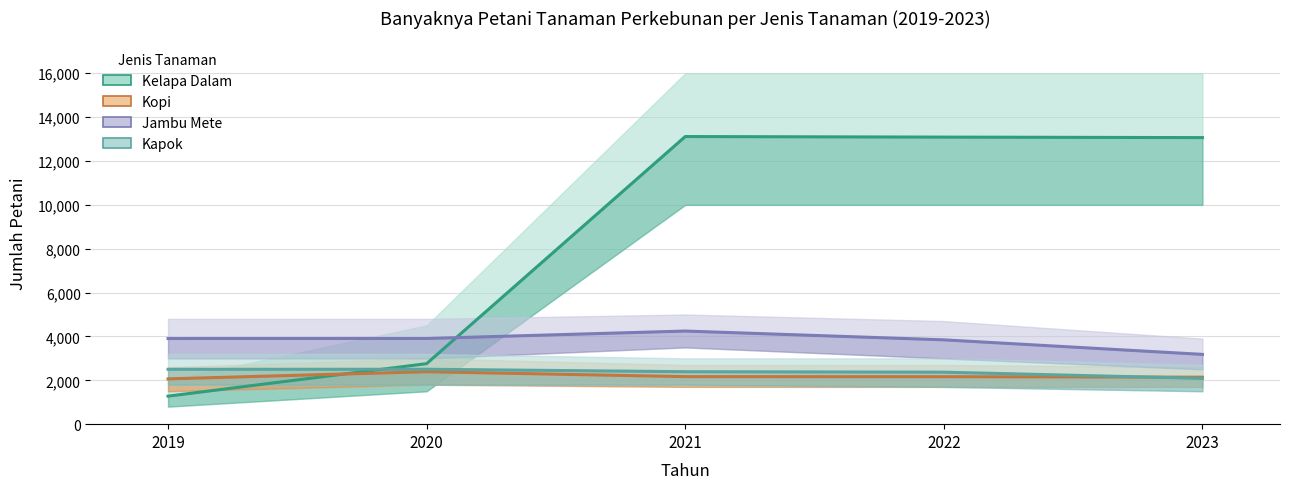

Which series has the largest range (max minus min)?

Kelapa Dalam